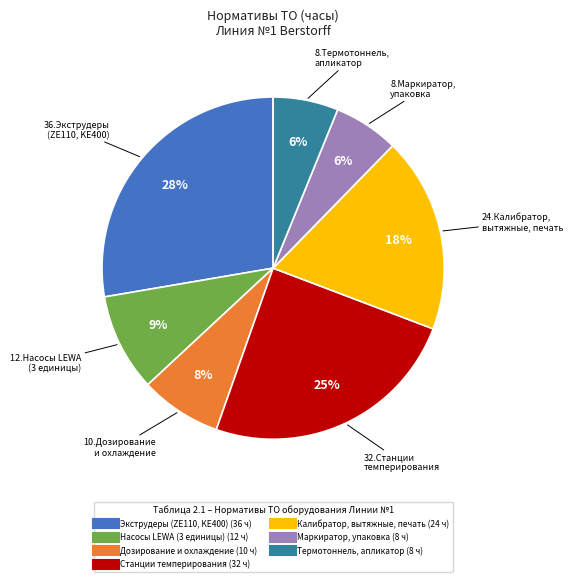

To the nearest percent, what is the average slice percentage?

14%